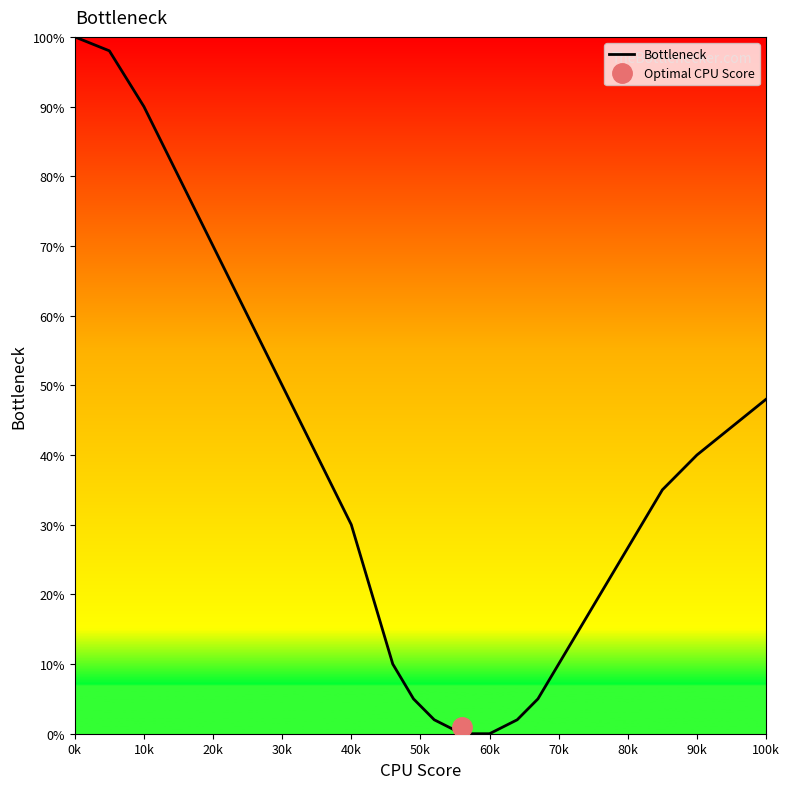

At which label does Bottleneck reach its peak?

0k